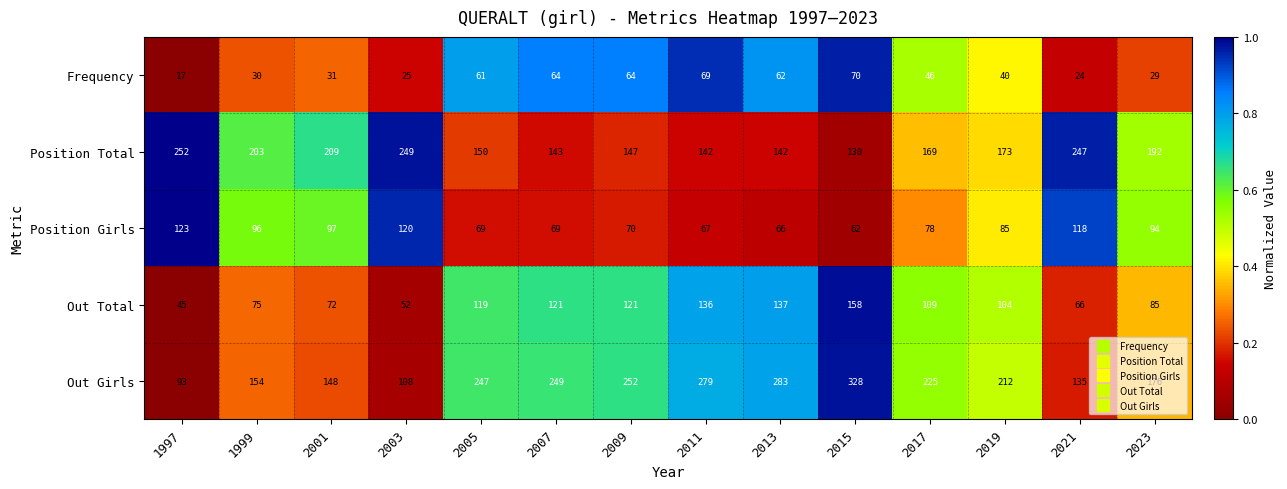

At which category does the chart reach its minimum across all series?

1997